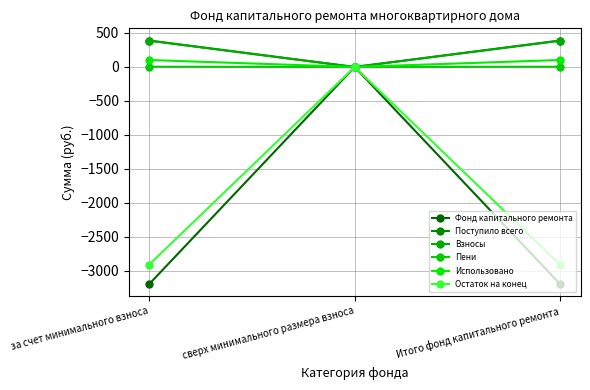

How many series are shown in this chart?

6